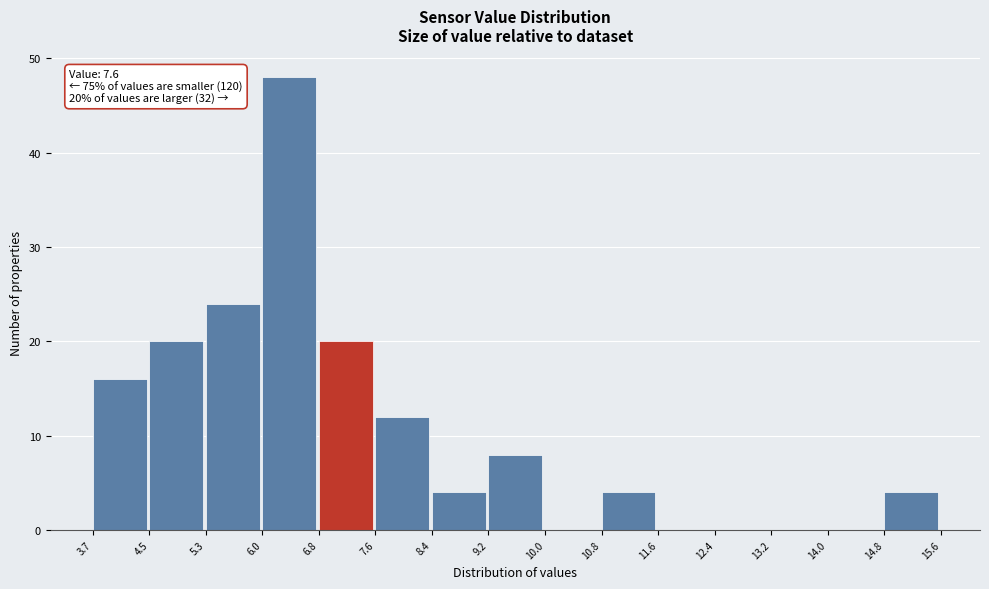

Which range on the x-axis has the tallest bar?

6.0 to 6.8